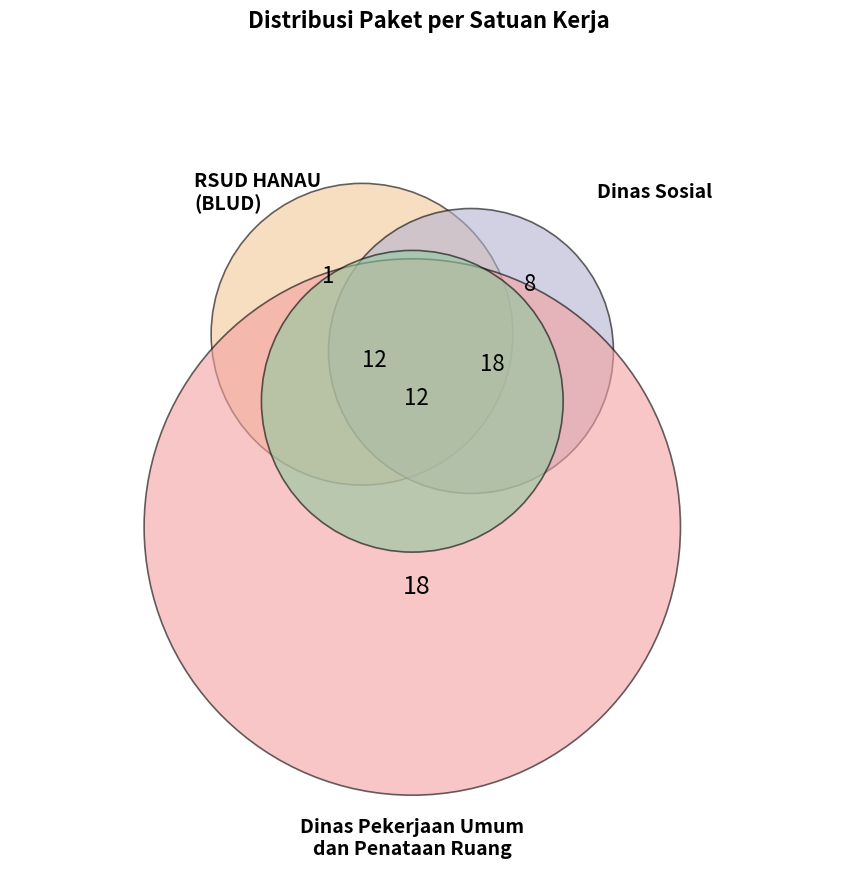

To the nearest percent, what percentage of the pie is Dinas Pekerjaan Umum dan Penataan Ruang?

46%